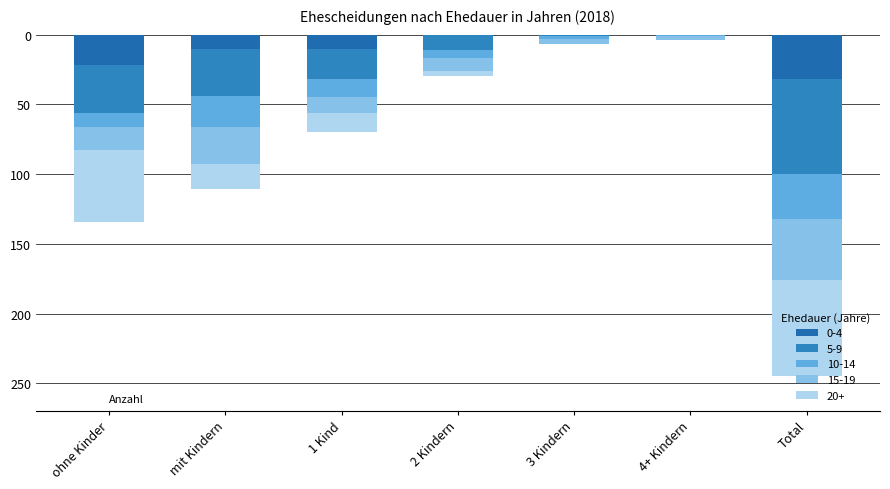

The chart shows a value of -19 at 2 Kindern. True or false?

False